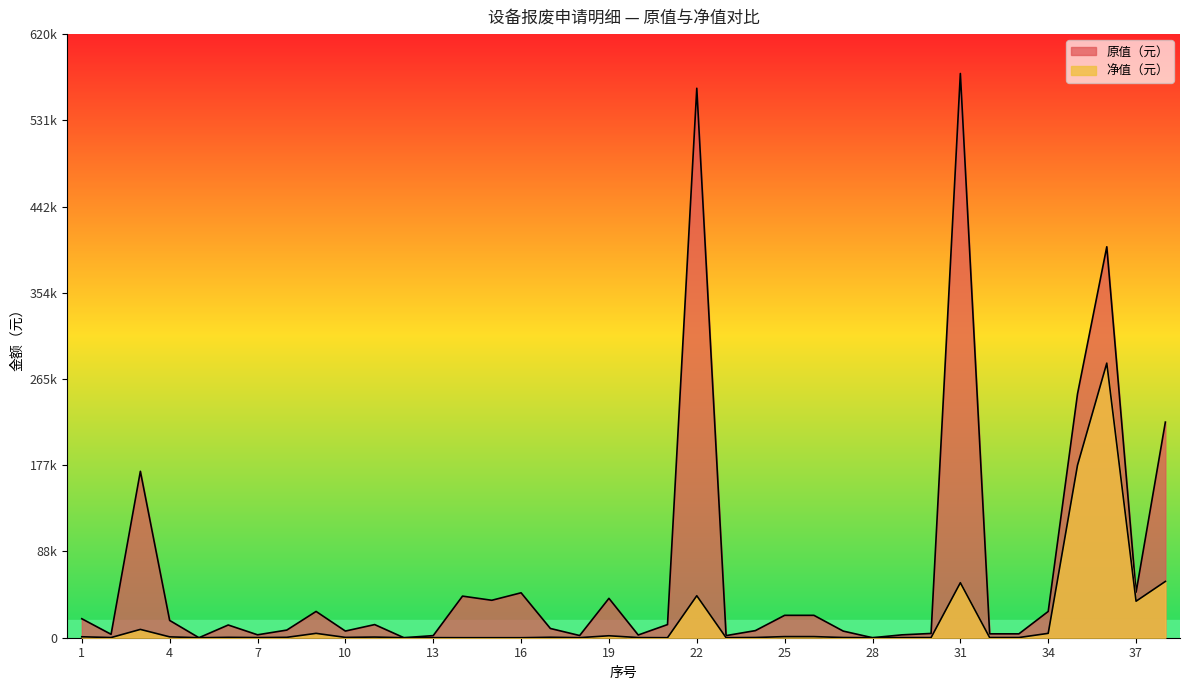

Is it true that 原值（元） equals 27000.0 at 34?

True